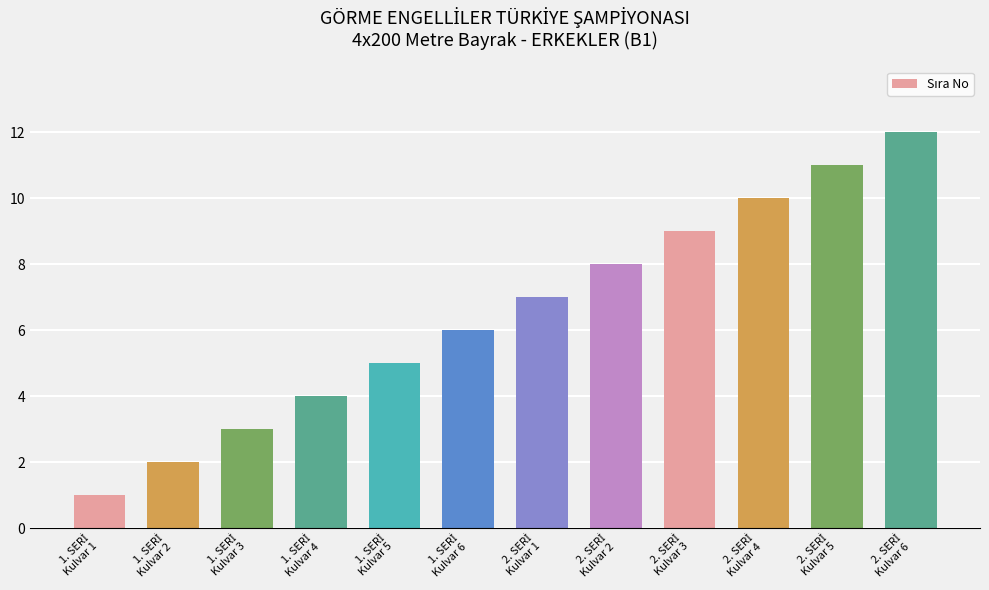

What is the sum of all values?

78